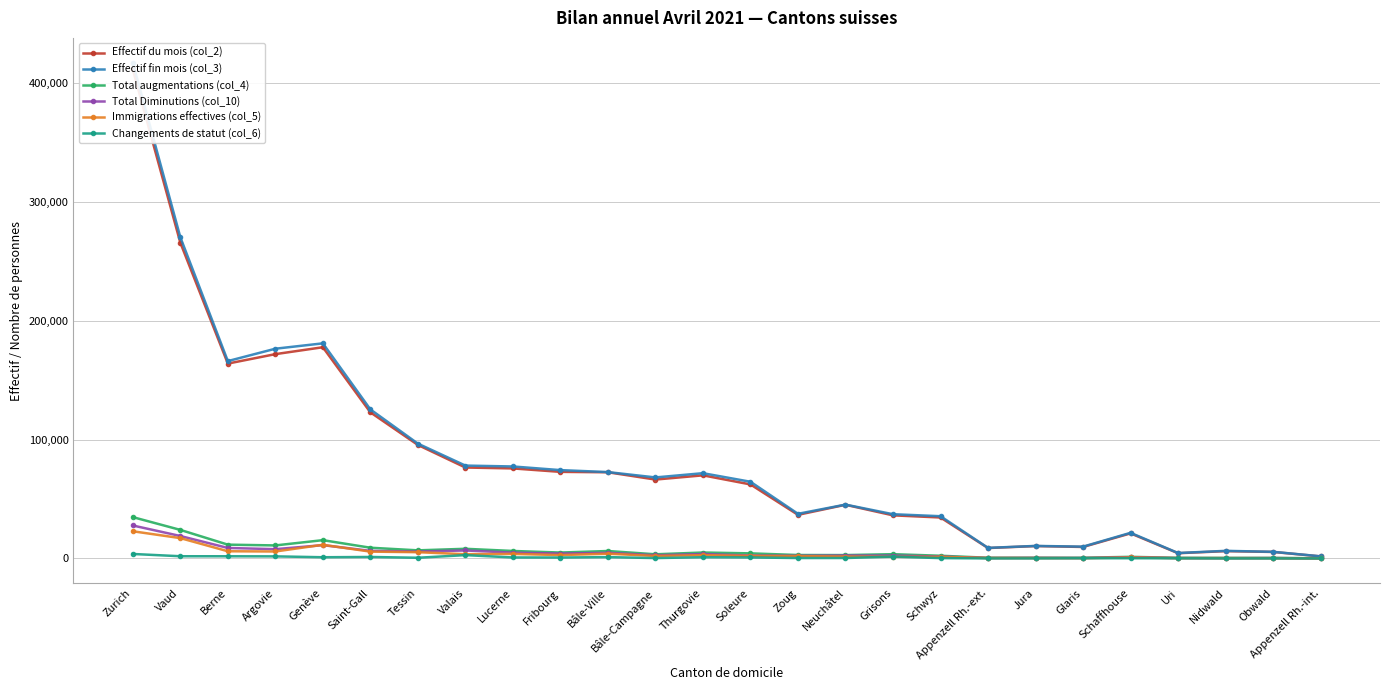

Between Argovie and Bâle-Campagne, which is larger?

Argovie